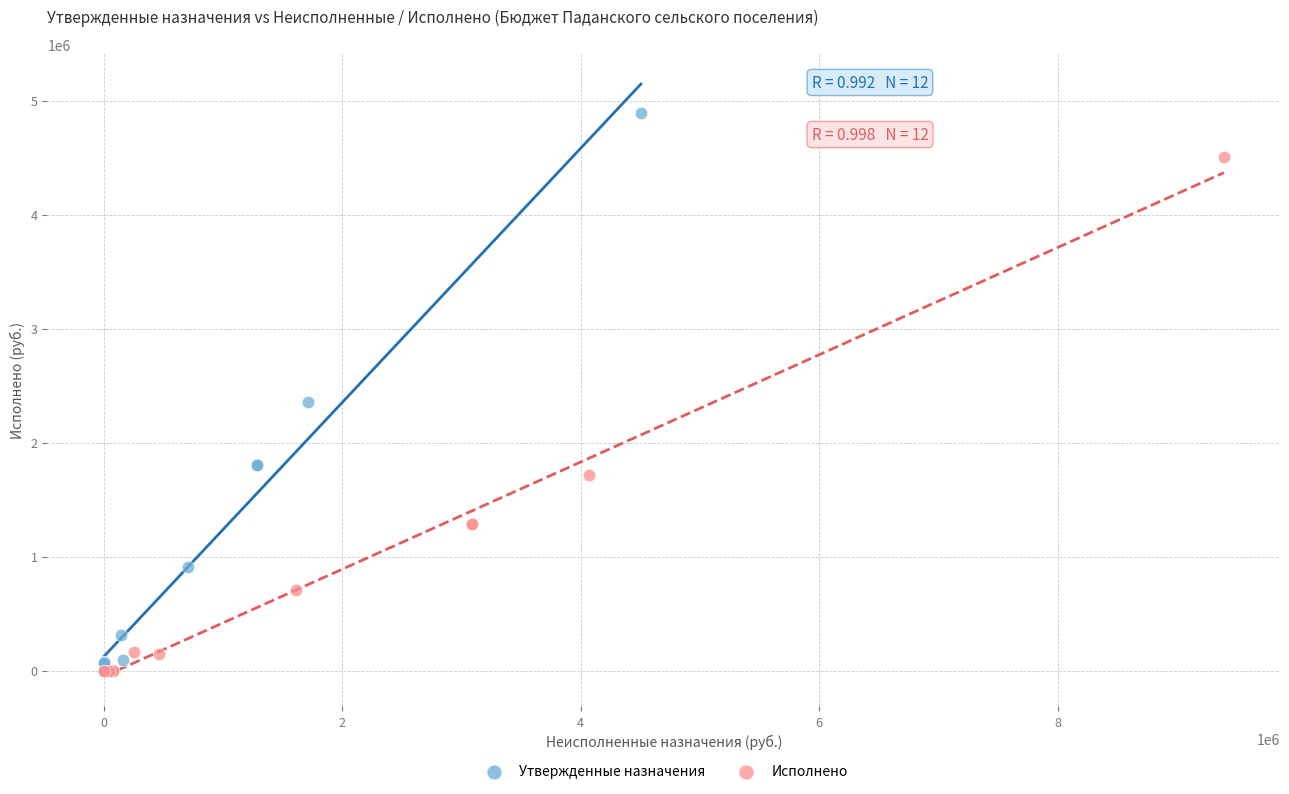

Which series has the largest Y range (max minus min)?

Утвержденные назначения